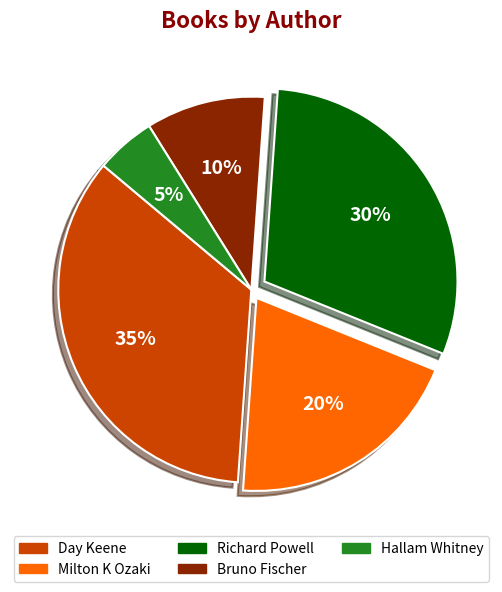

Does Day Keene account for over 50% of the chart?

No